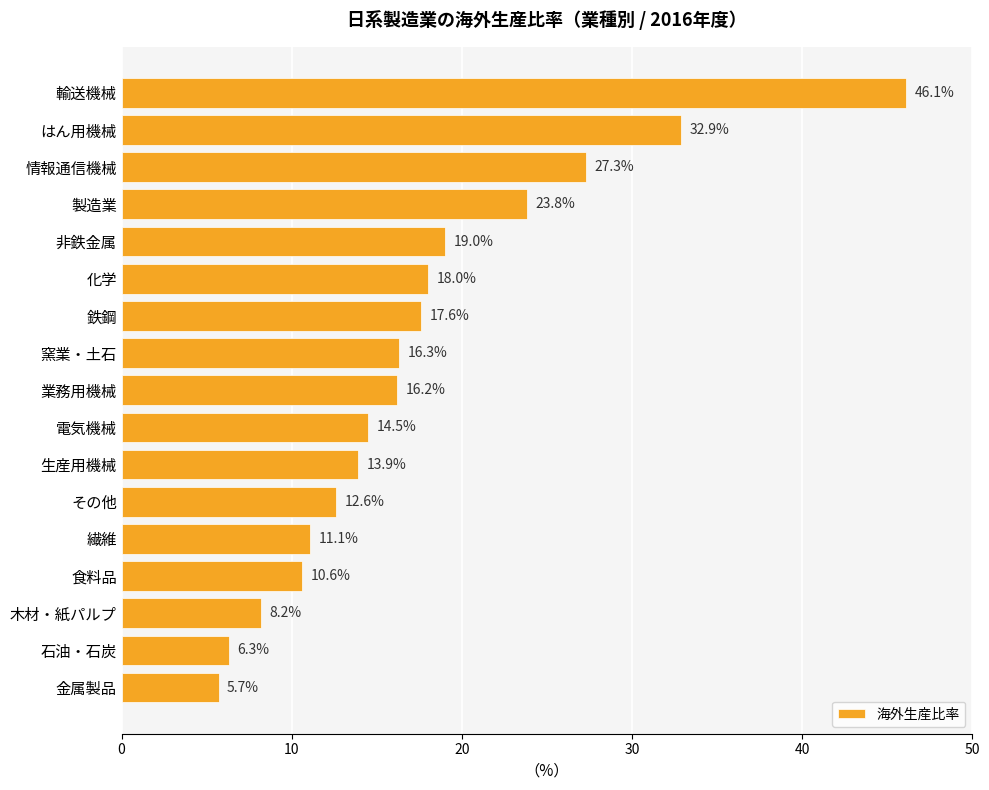

List the labels in order of value, smallest first.

金属製品, 石油・石炭, 木材・紙パルプ, 食料品, 繊維, その他, 生産用機械, 電気機械, 業務用機械, 窯業・土石, 鉄鋼, 化学, 非鉄金属, 製造業, 情報通信機械, はん用機械, 輸送機械